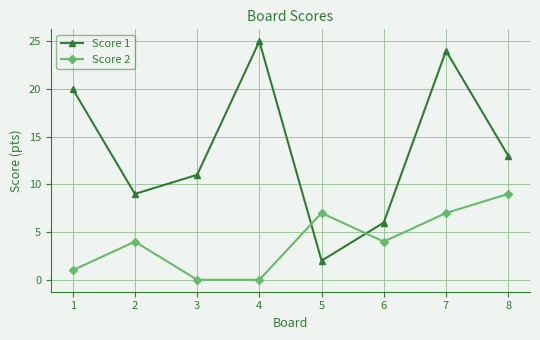

What is the value of the Score 1 point at the 7th from the left?

24